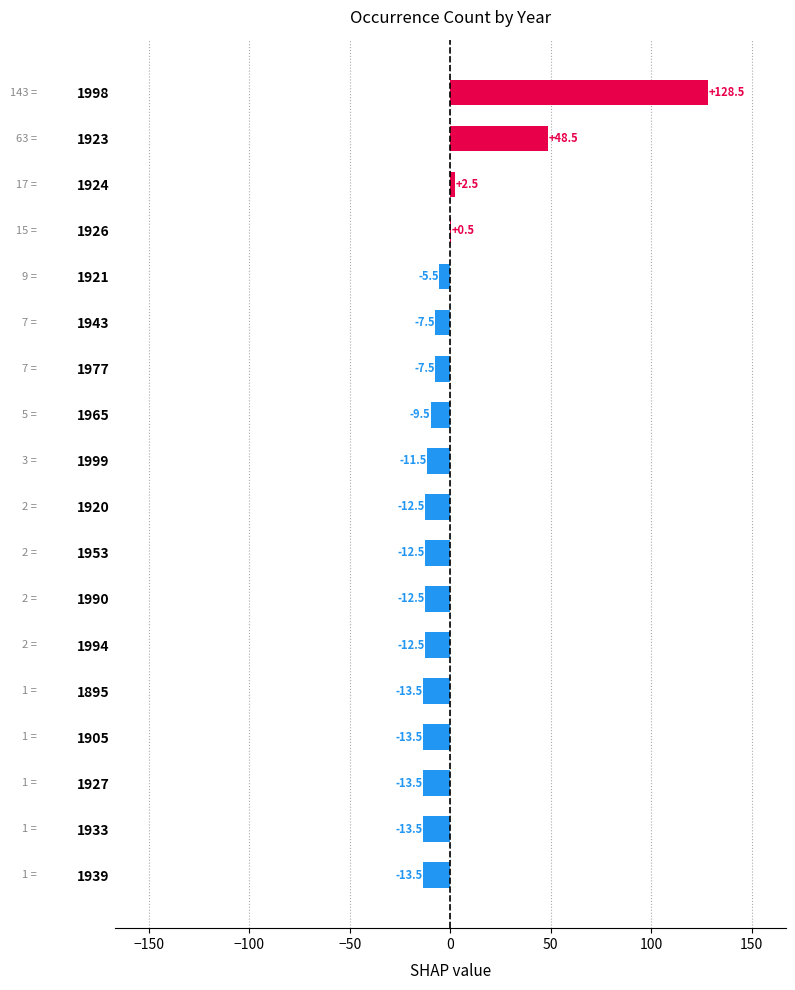

What is the greatest value displayed?

128.5